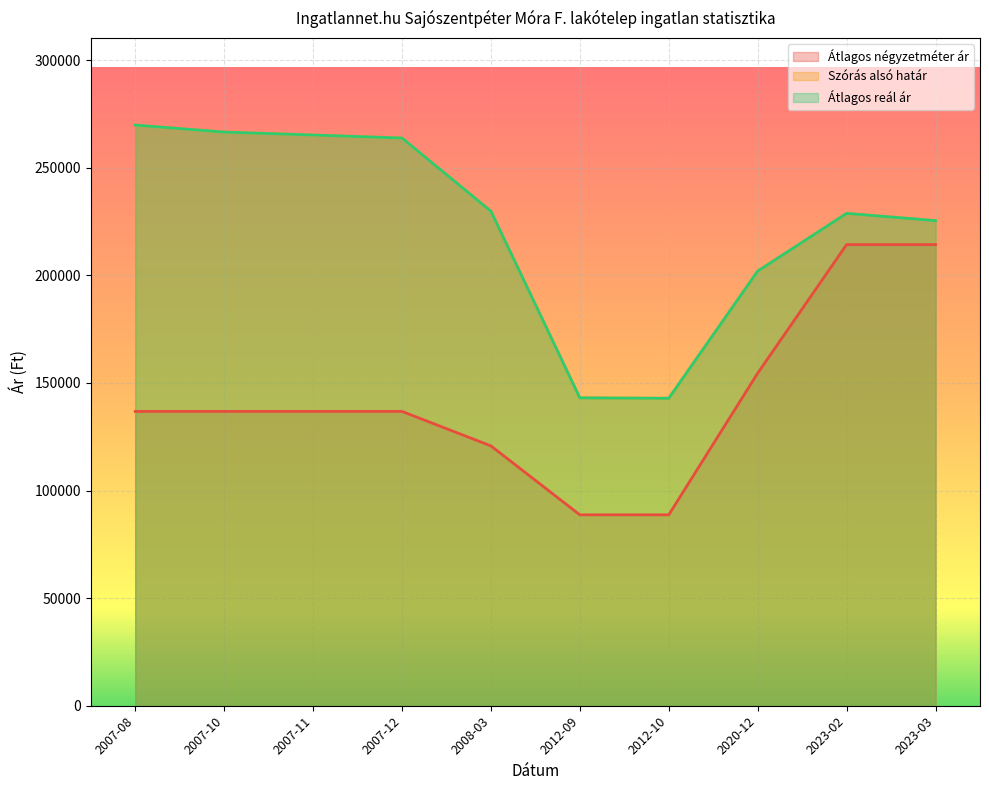

What is the difference between the second highest and second lowest values in the Átlagos négyzetméter ár series?

125576